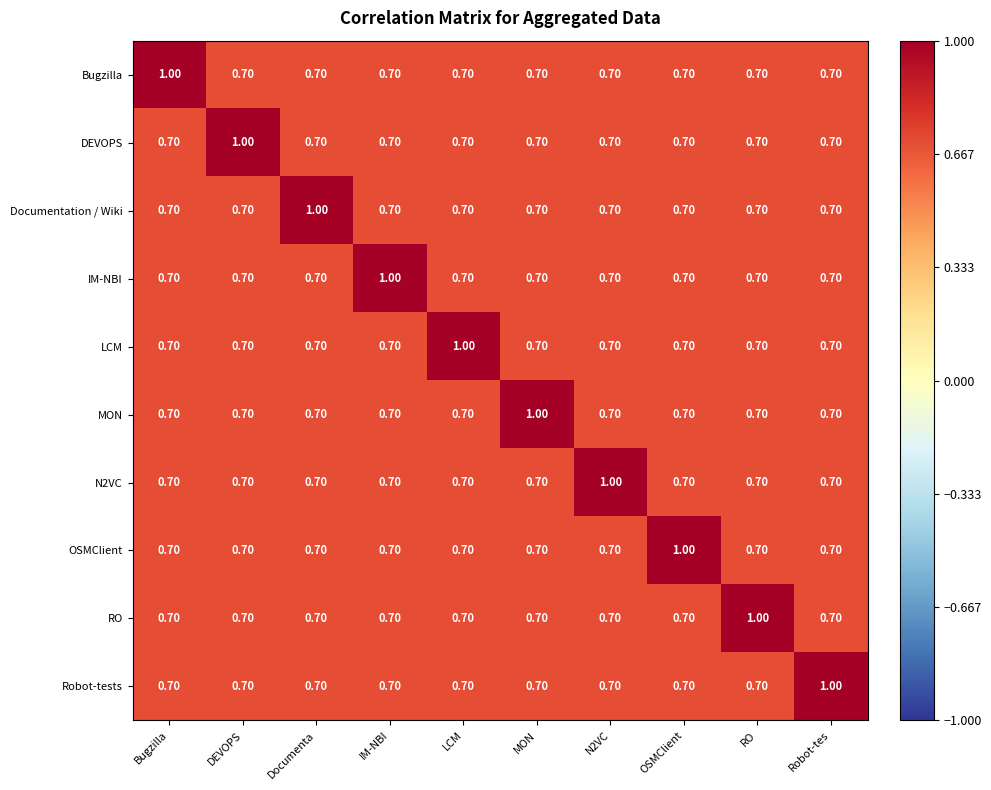

At which label does RO reach its peak?

RO